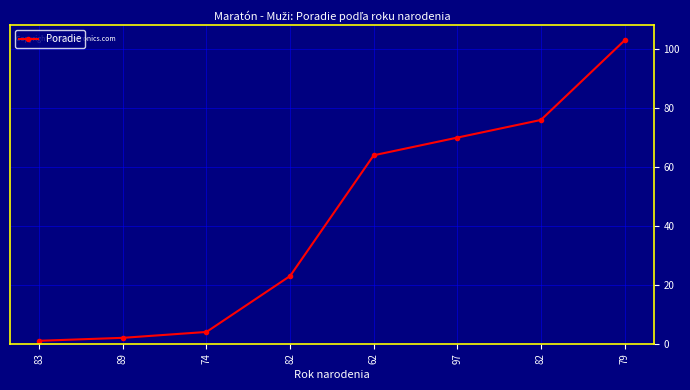

Reading right to left, transcribe all the data shown in this chart.

79=103	82=76	97=70	62=64	82=23	74=4	89=2	83=1